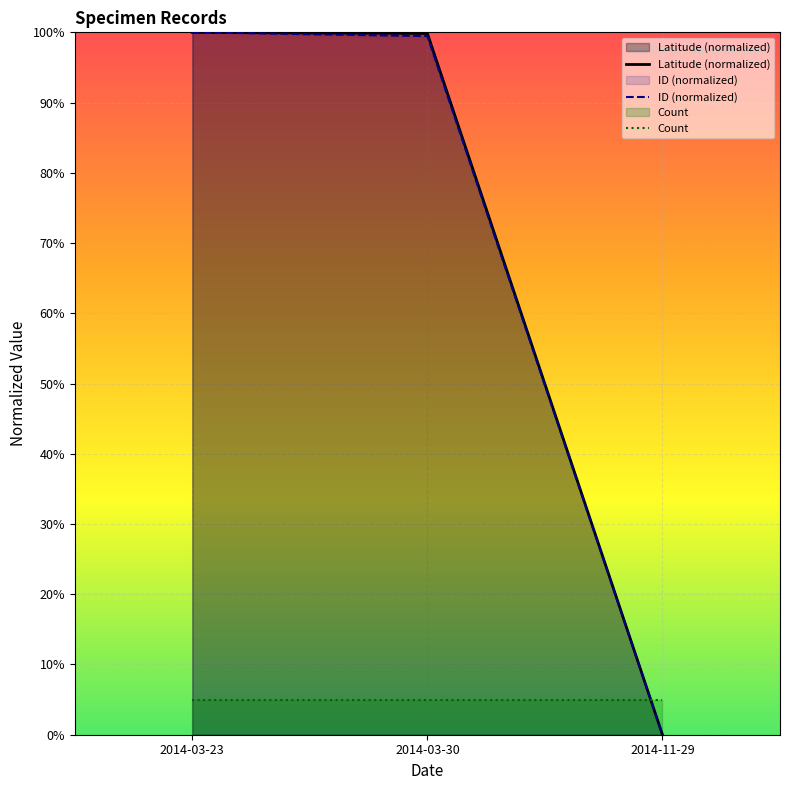

How many data points in ID (normalized) are above 99?

2